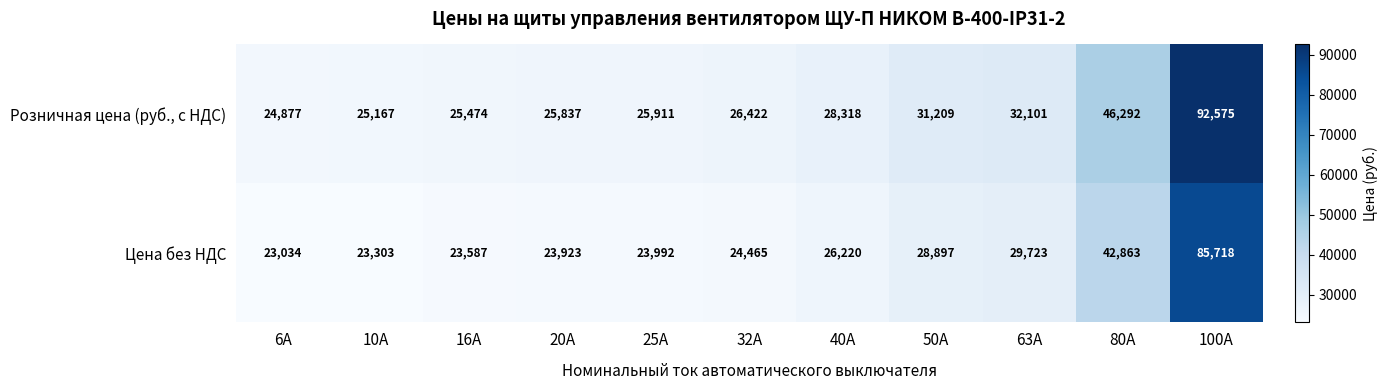

What is the difference between the Цена без НДС values at 50А and 16А?

5310